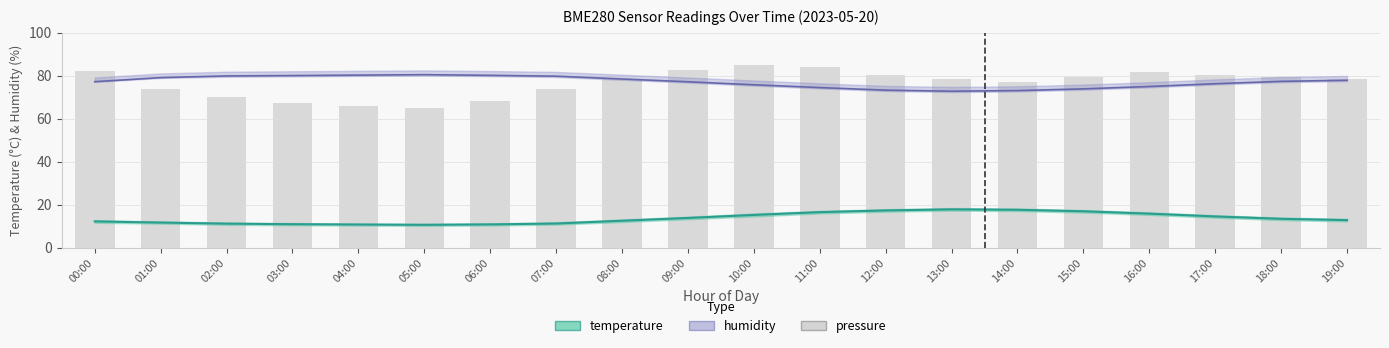

Are the bars horizontal?

No